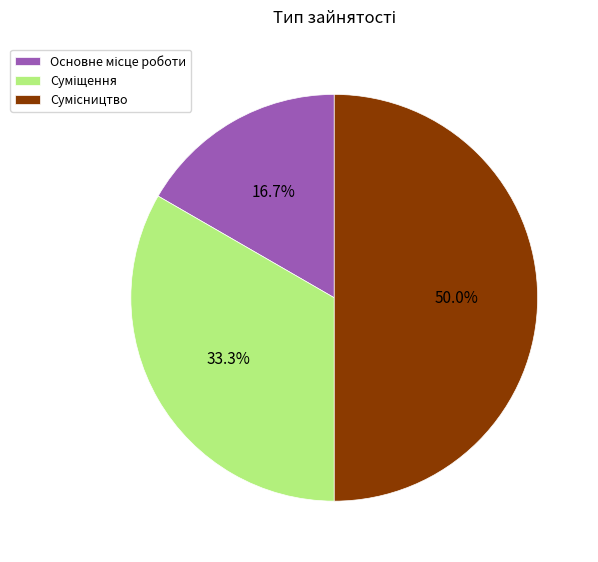

To the nearest percent, what portion does Суміщення represent?

33%